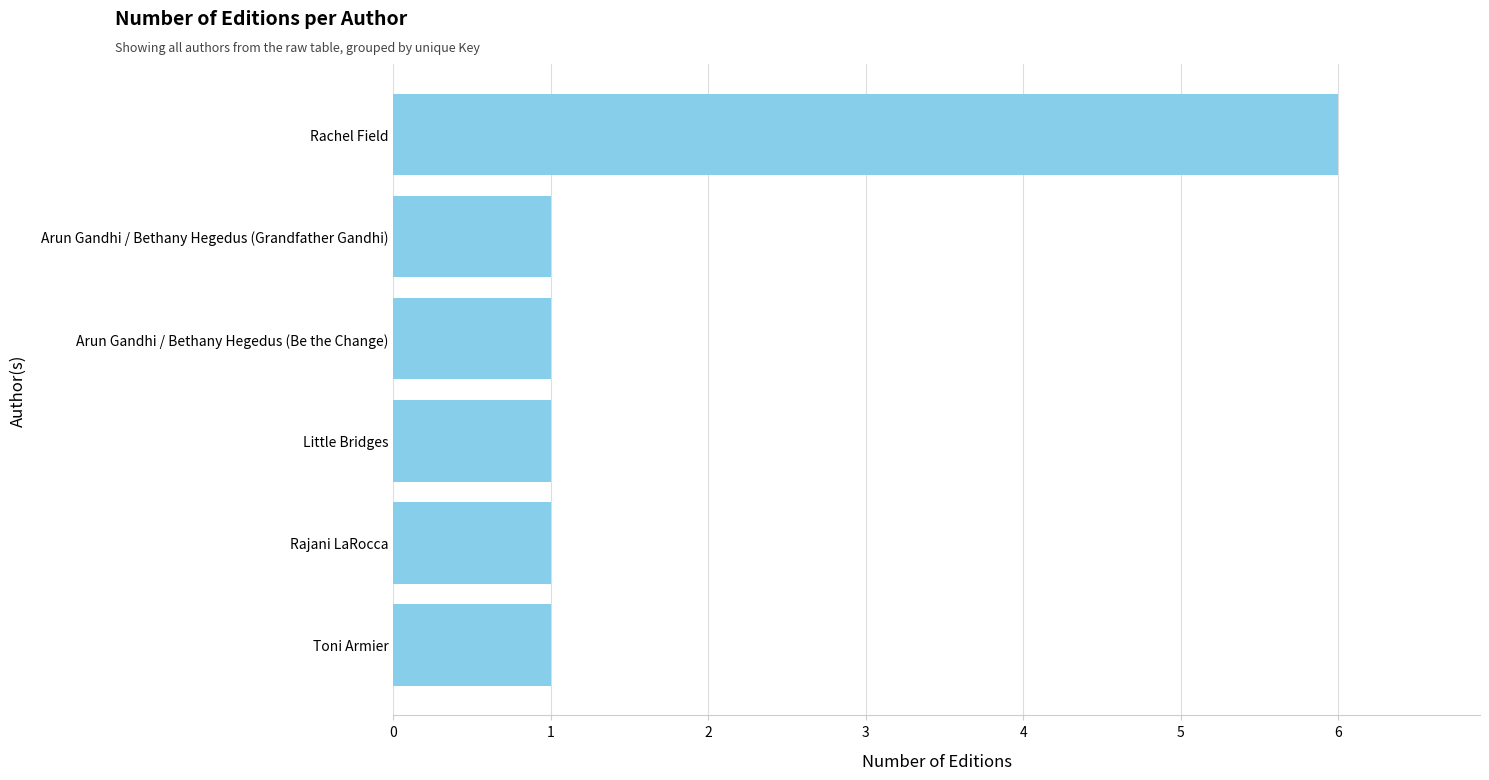

Reading bottom to top, extract all data points from this chart.

1	1	1	1	1	6